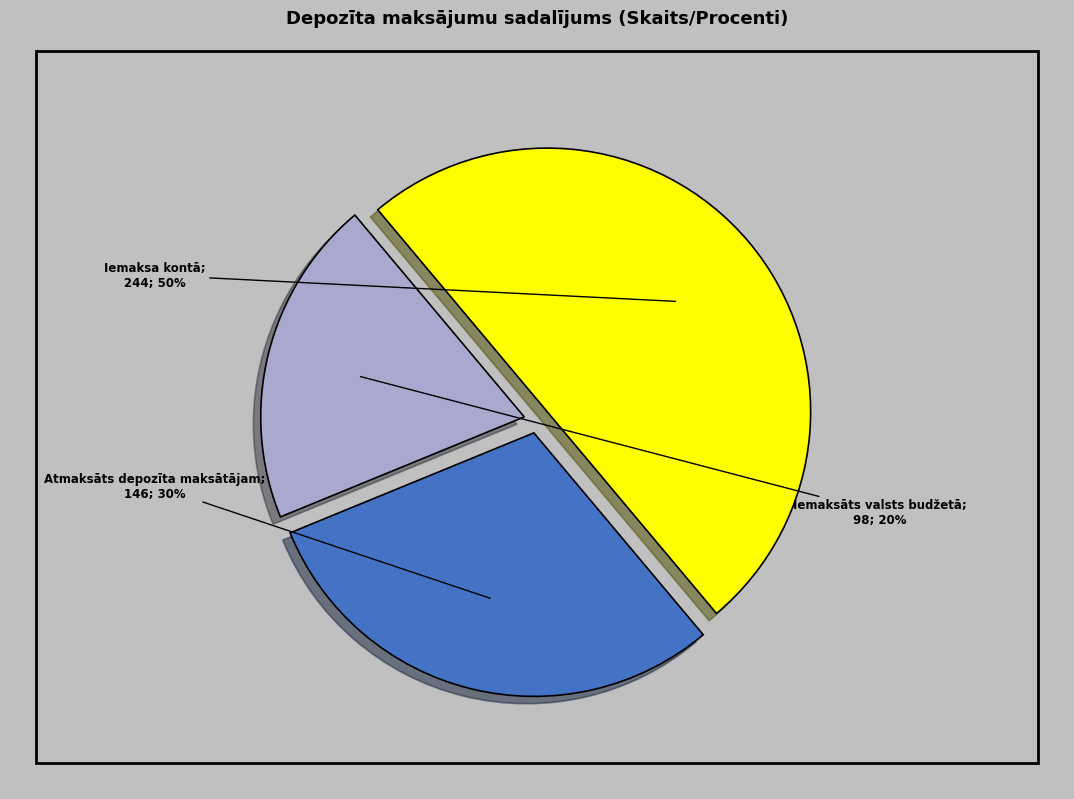

How many slices are in this pie chart?

3